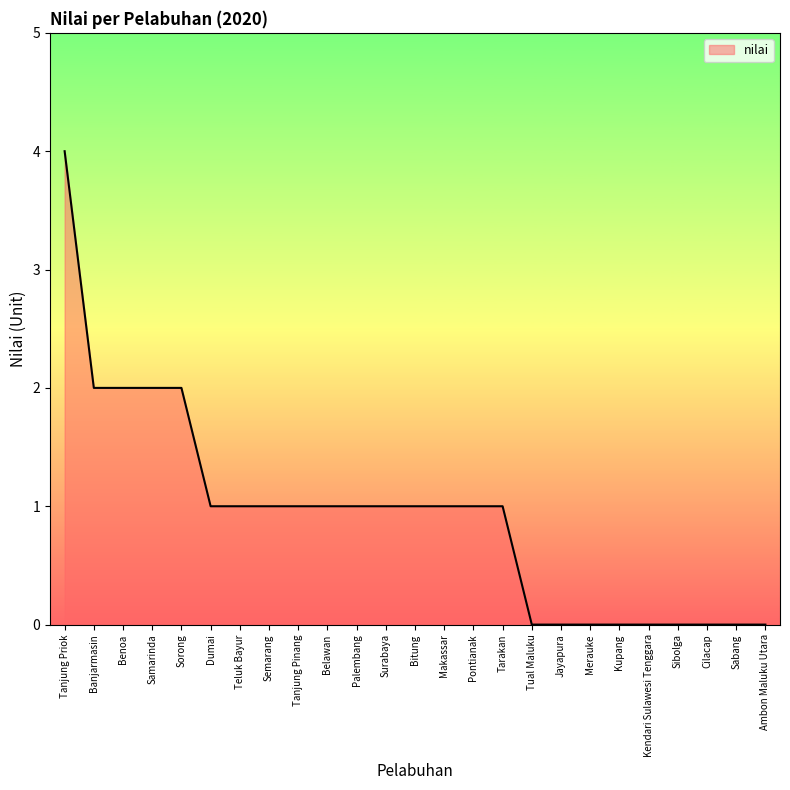

What position from the right is Benoa?

23